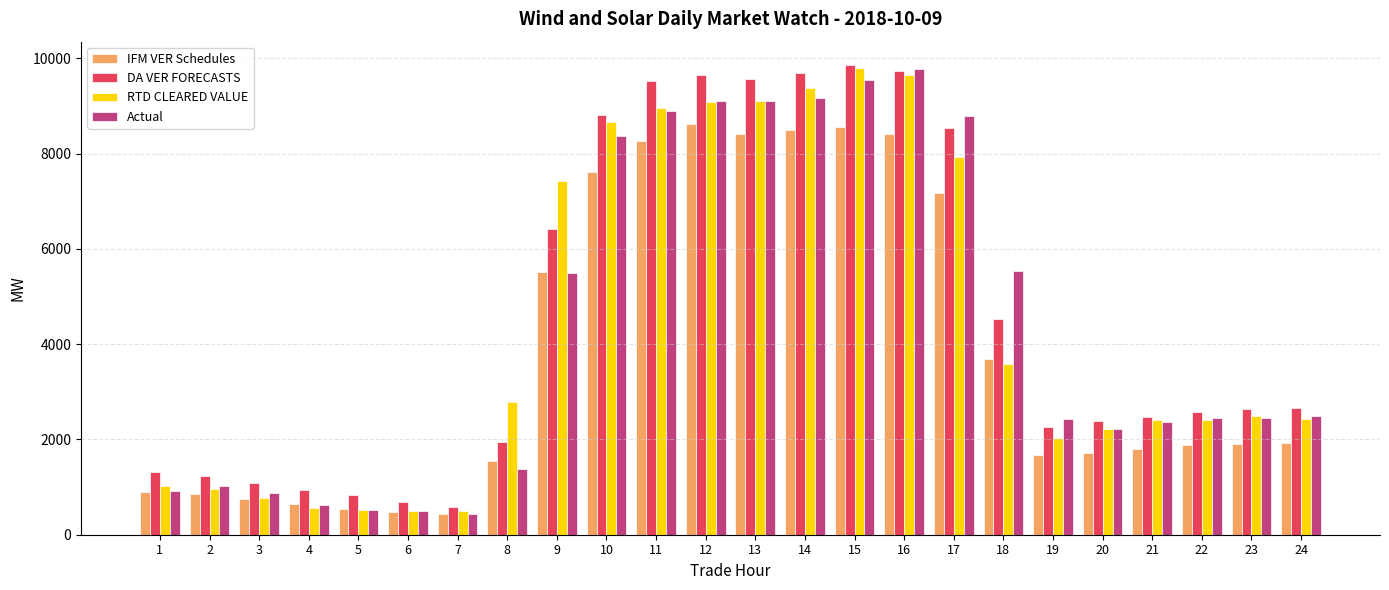

What is the average value of the IFM VER Schedules series?

3825.7